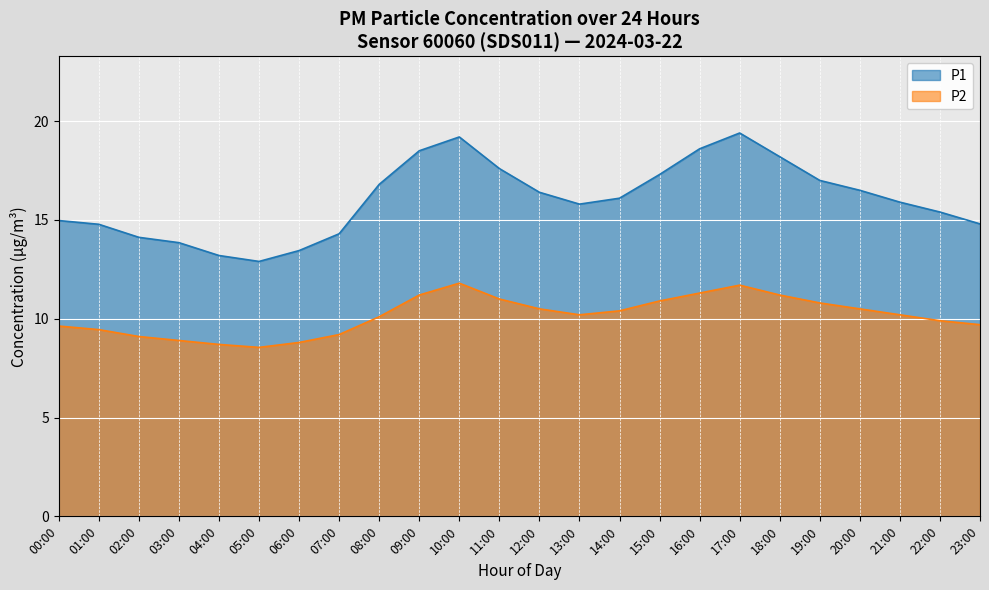

In P2, how many points are higher than both neighbors (excluding endpoints)?

2